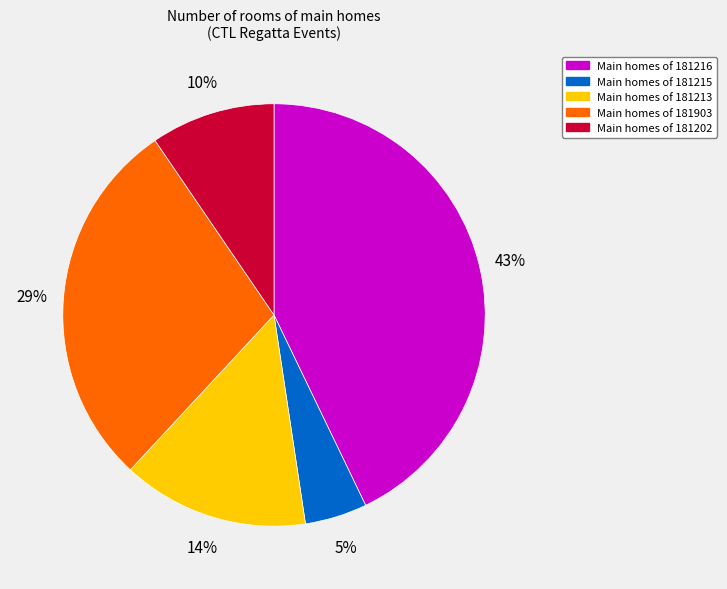

To the nearest percent, what is the average slice percentage?

20%